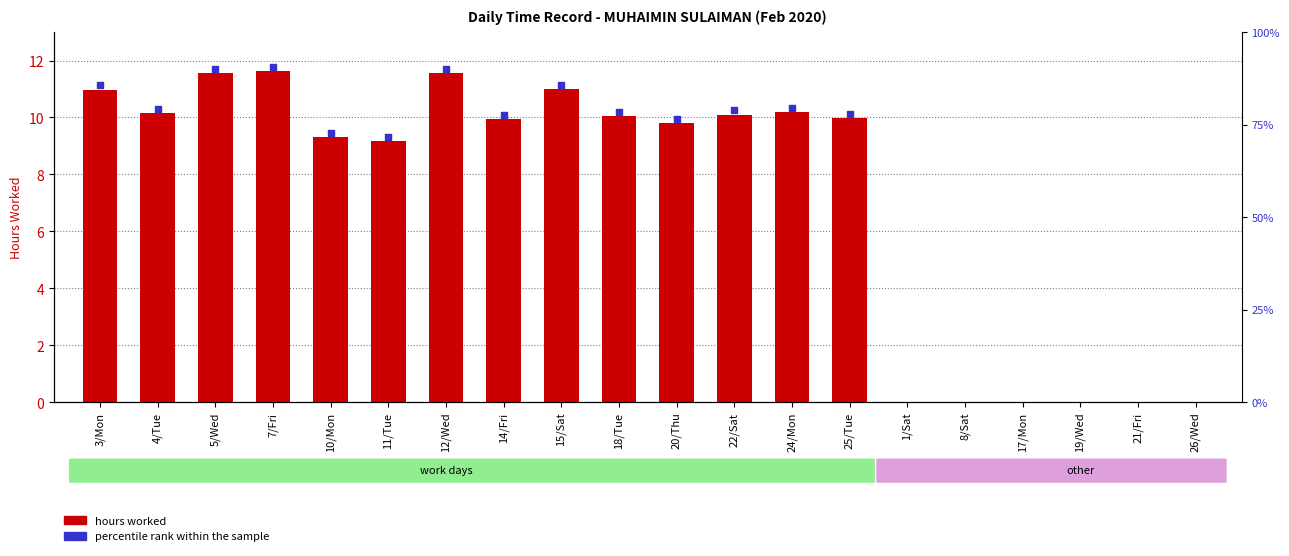

Between 21/Fri and 25/Tue, which is larger?

25/Tue